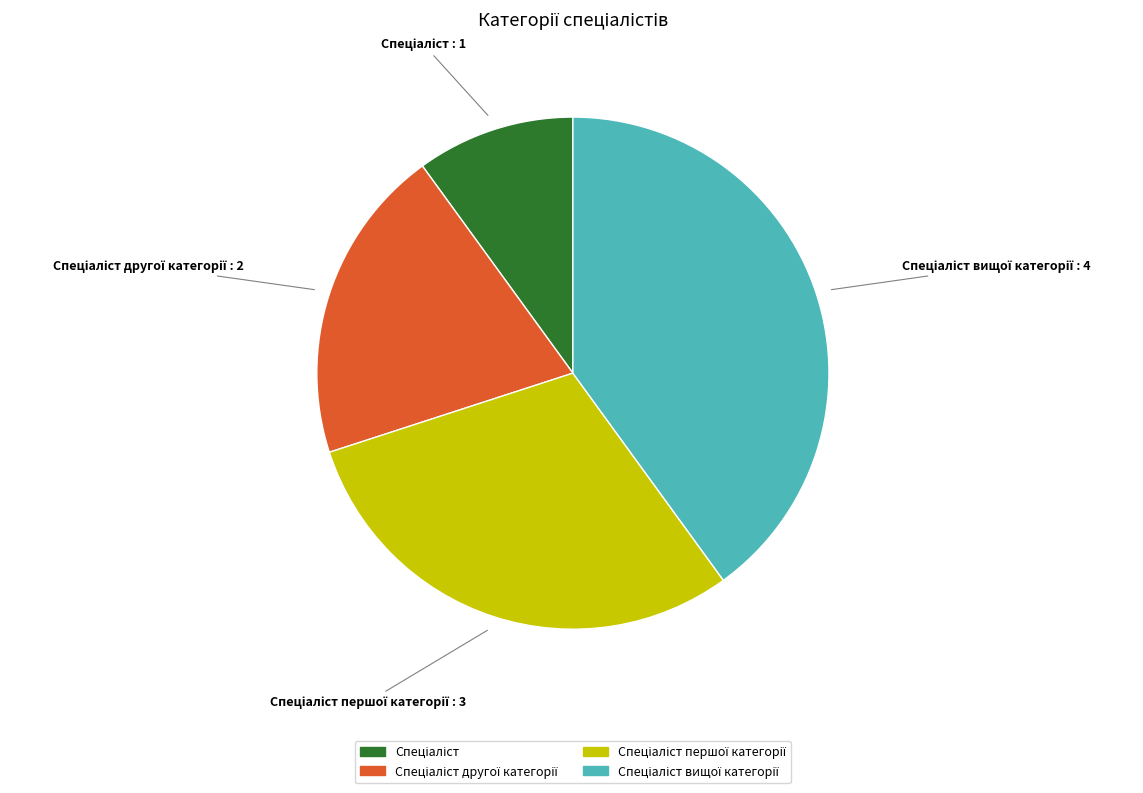

Is there a majority slice in this chart?

No